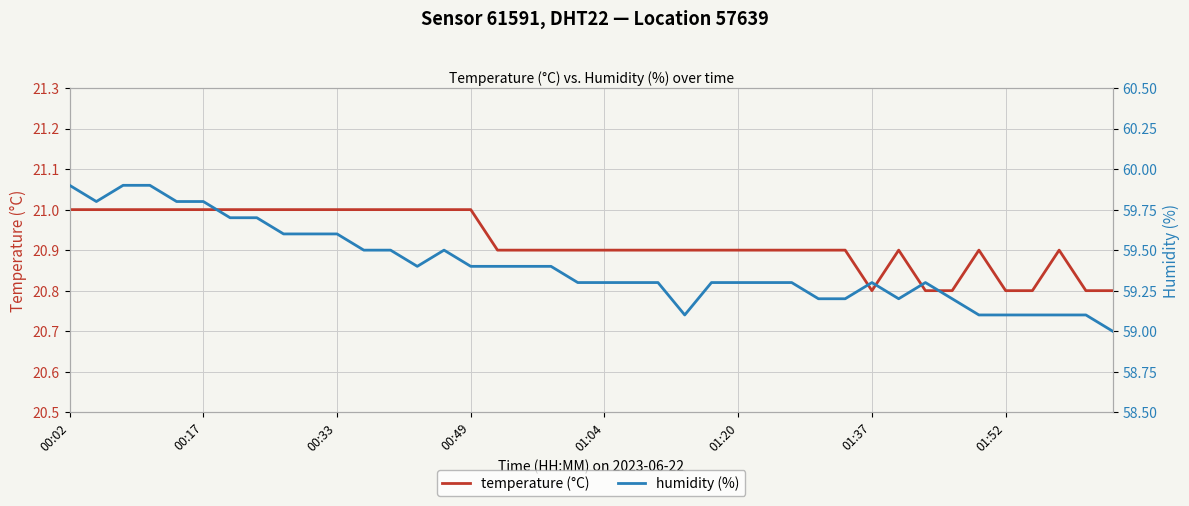

What is the minimum value for temperature (°C)?

20.8